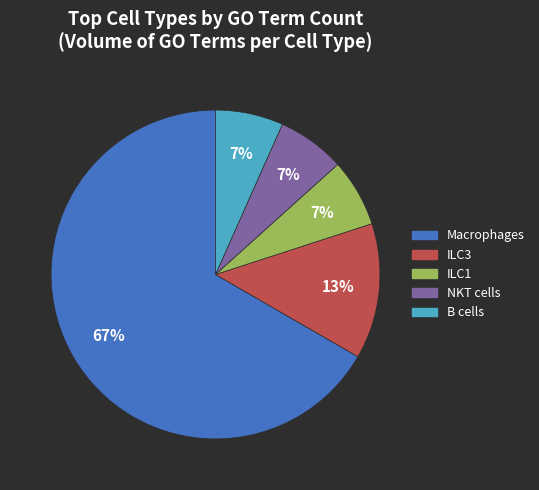

Is the sum of ILC1 and B cells greater than half?

No